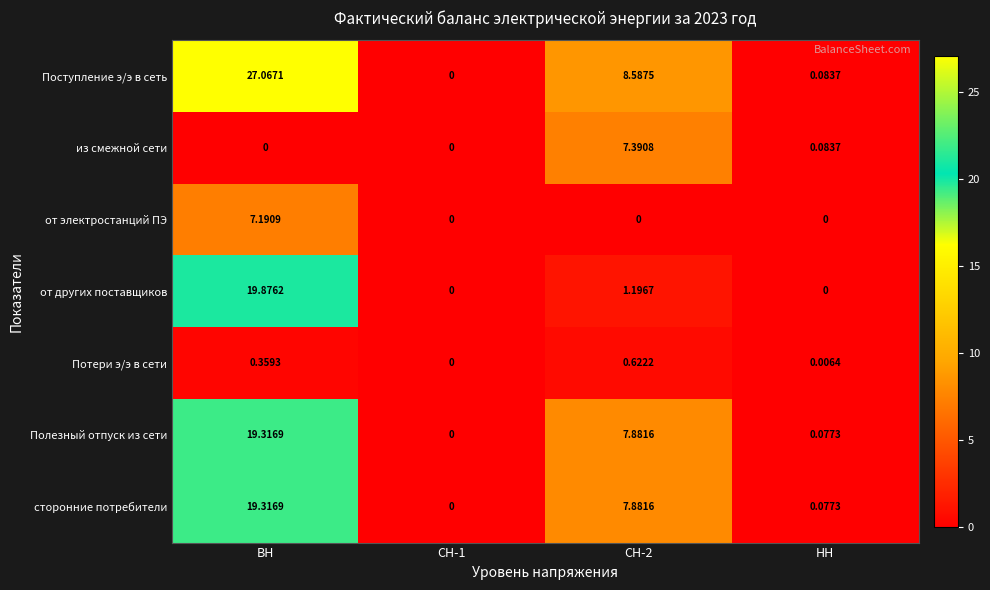

Which category has the highest value across all series?

ВН